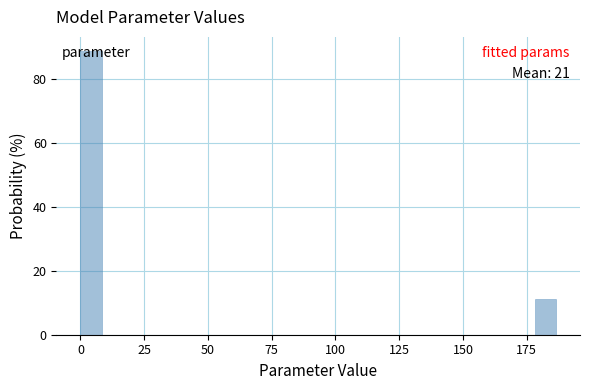

Read against the x-axis, roughly where is the centre of the tallest bar?

5